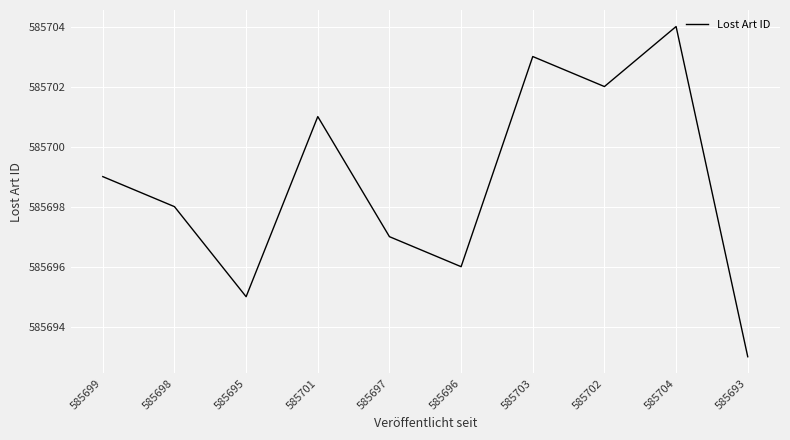

Reading right to left, extract all data points from this chart.

585693	585704	585702	585703	585696	585697	585701	585695	585698	585699